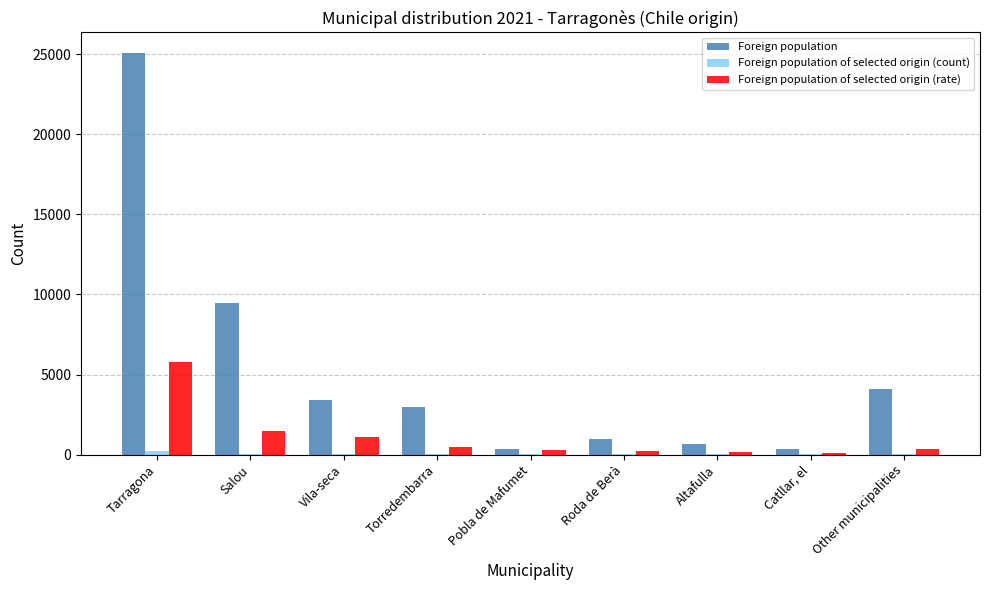

At which label does Foreign population reach its peak?

Tarragona